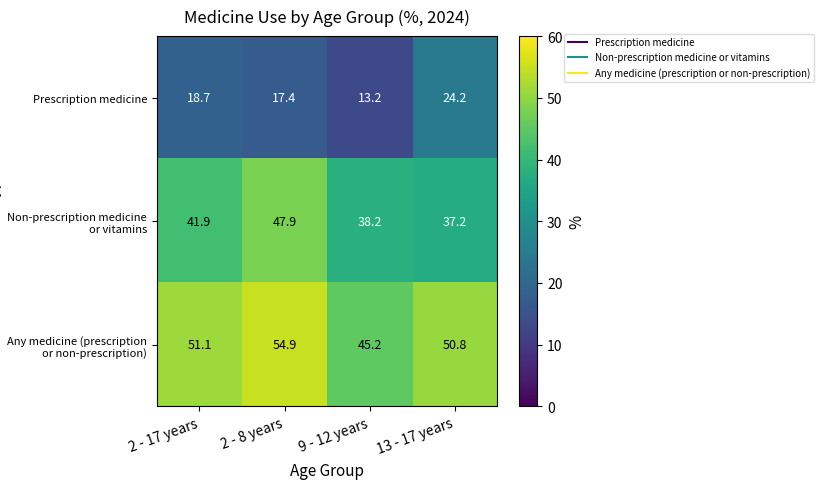

Is it true that Any medicine (prescription or non-prescription) equals 51.1 at 2 - 17 years?

True